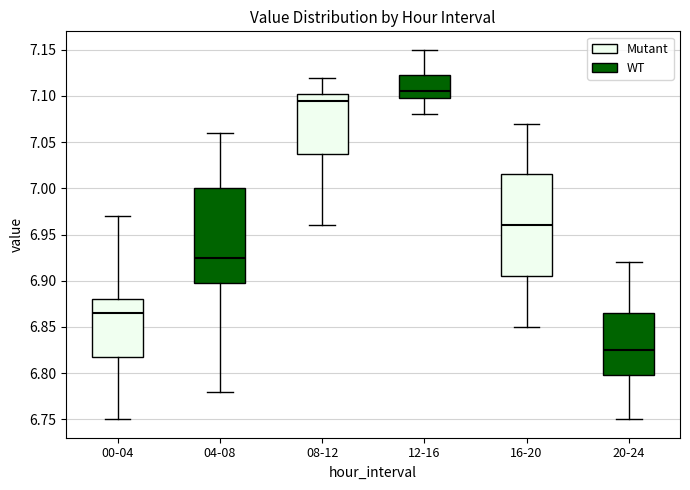

Which box has the lowest median line?

20-24